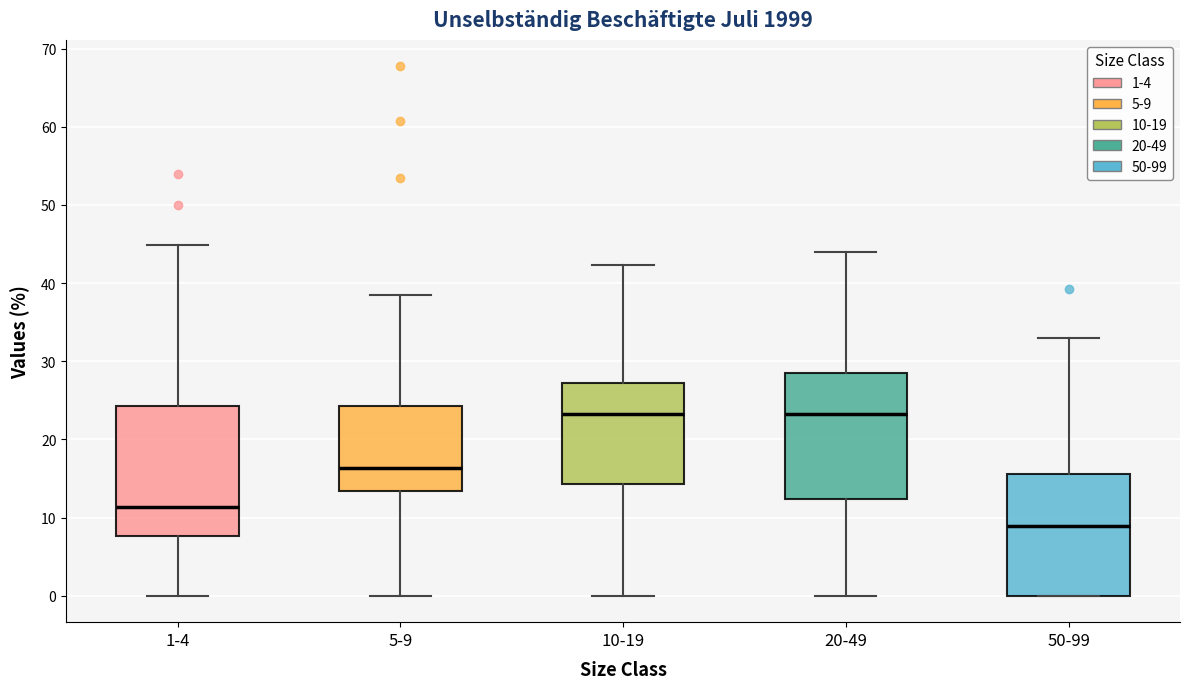

Reading left to right, transcribe this box plot: for each box, give where its median line is, the range the box spans, and where its two whiskers end, as read against the y-axis. The values are not printed on the chart, so give them approximately, as read against the axis.

1-4: median 11, box 8 to 24, whiskers 0 to 45
5-9: median 16, box 13 to 24, whiskers 0 to 39
10-19: median 23, box 14 to 27, whiskers 0 to 42
20-49: median 23, box 12 to 29, whiskers 0 to 44
50-99: median 9, box 0 to 16, whiskers 0 to 33